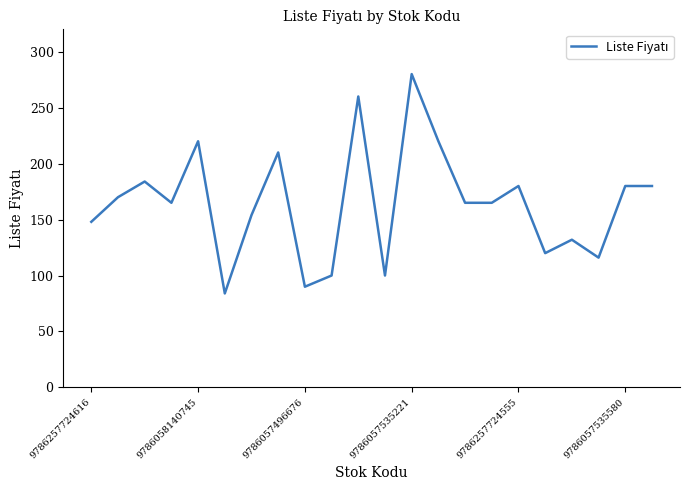

What is the difference between the maximum and minimum values?

196